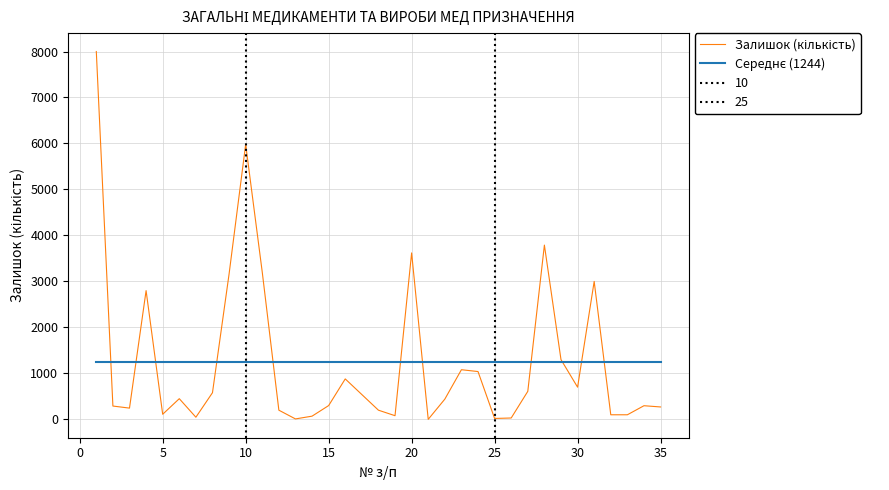

Rank the series by their maximum value, from highest to lowest.

Залишок (кількість), Середнє (1244)